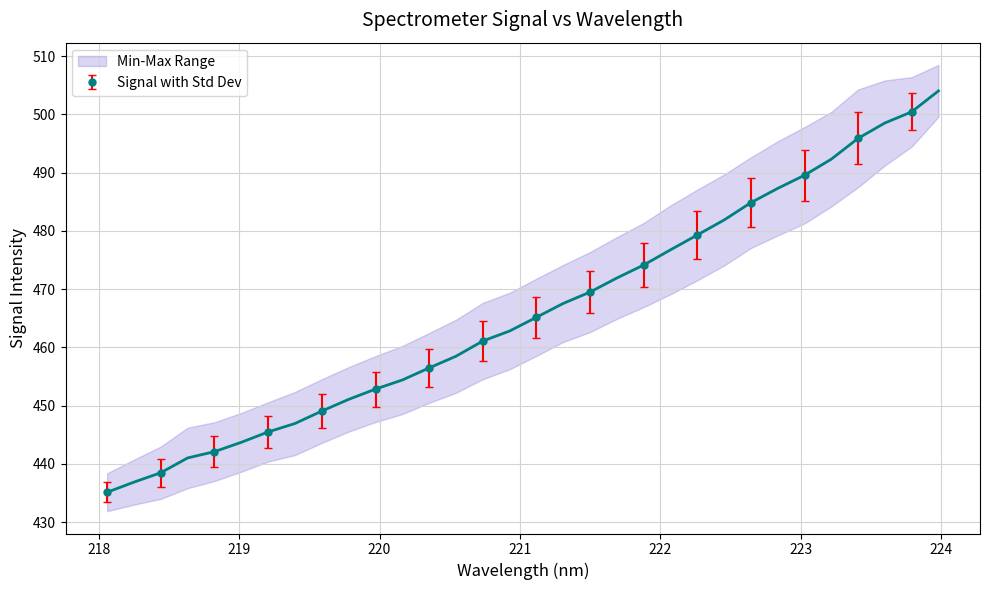

What is the value of the Signal with Std Dev point at the 15th from the left?

495.9